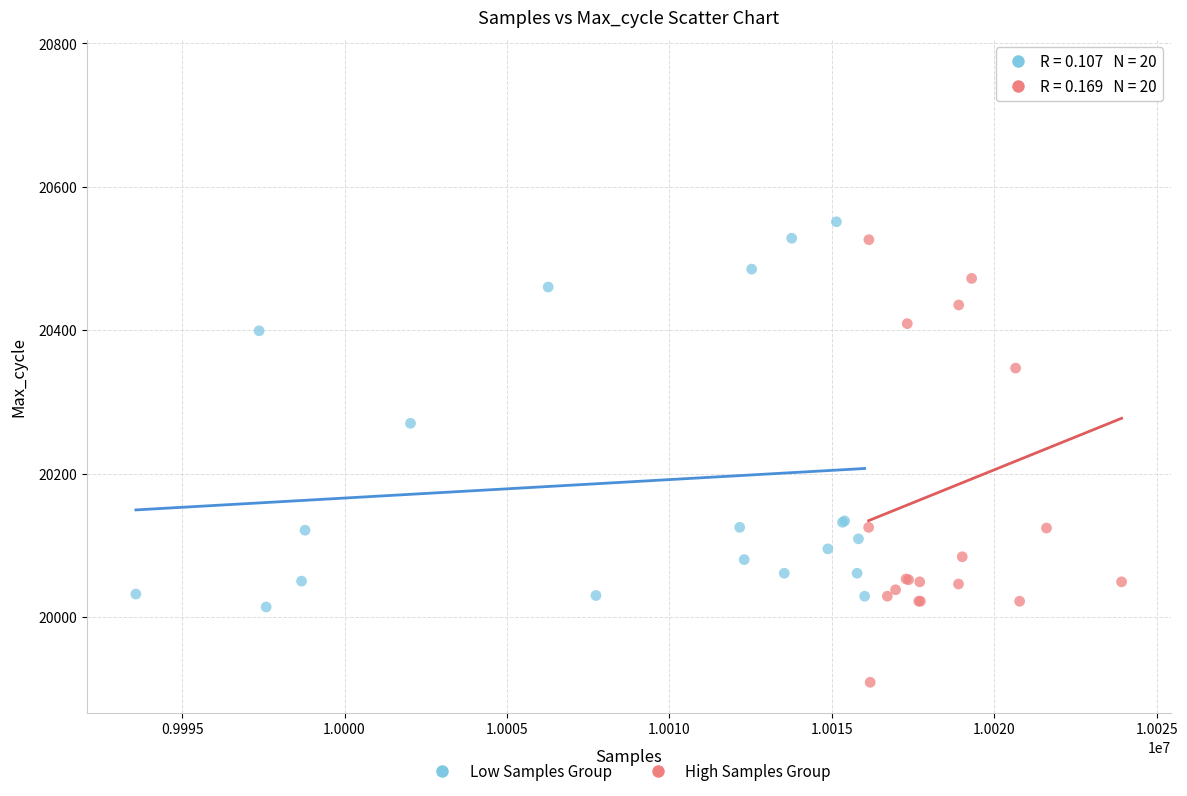

Which series contains the lowest Y value?

High Samples Group